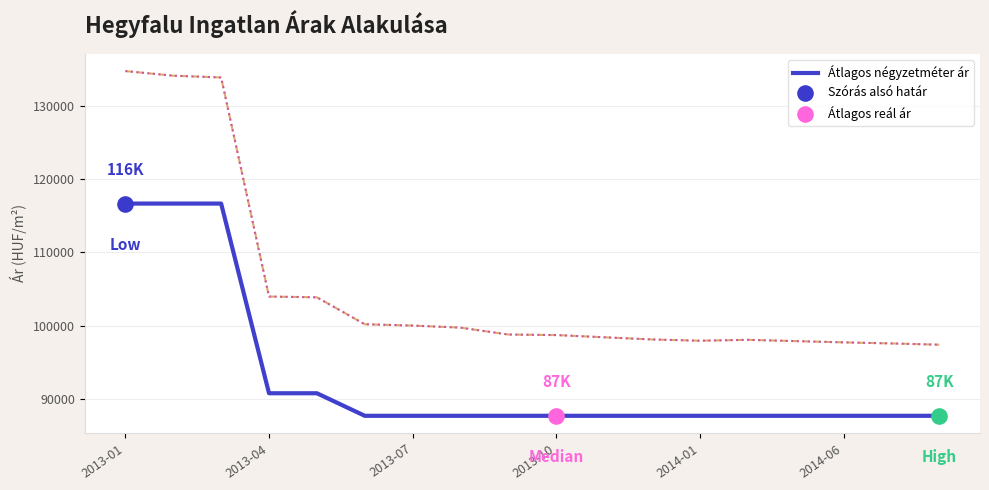

Which series has the largest total across all categories?

Szórás alsó határ